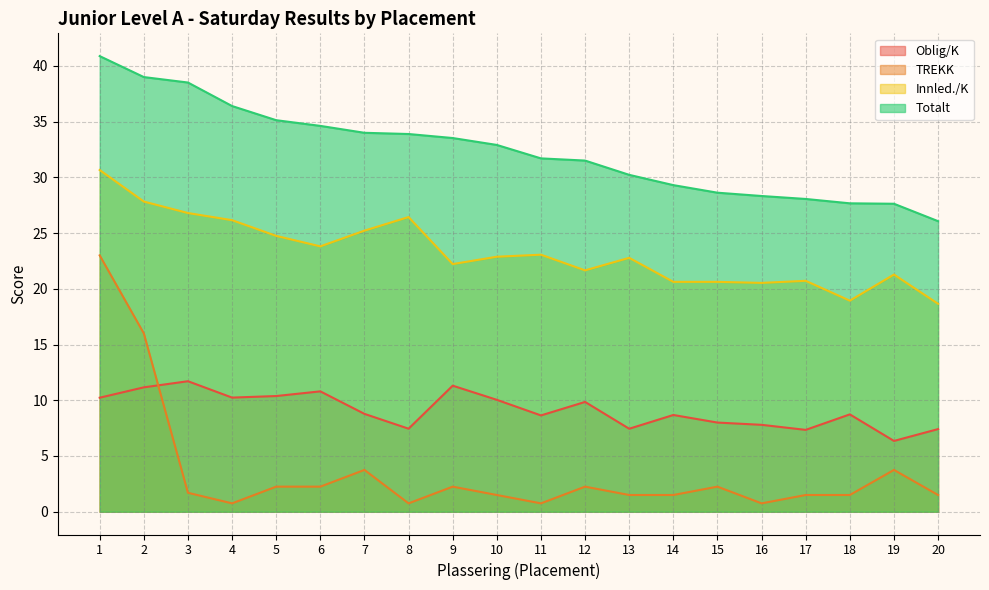

Rank the categories by Totalt value from lowest to highest.

20, 19, 18, 17, 16, 15, 14, 13, 12, 11, 10, 9, 8, 7, 6, 5, 4, 3, 2, 1